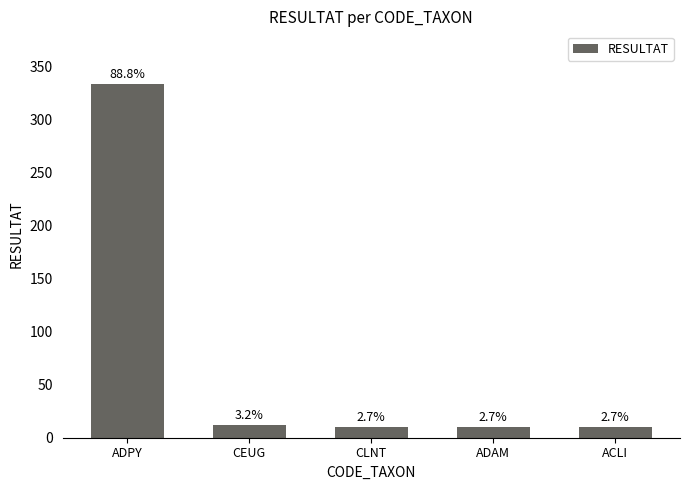

Does the chart contain any negative values?

No